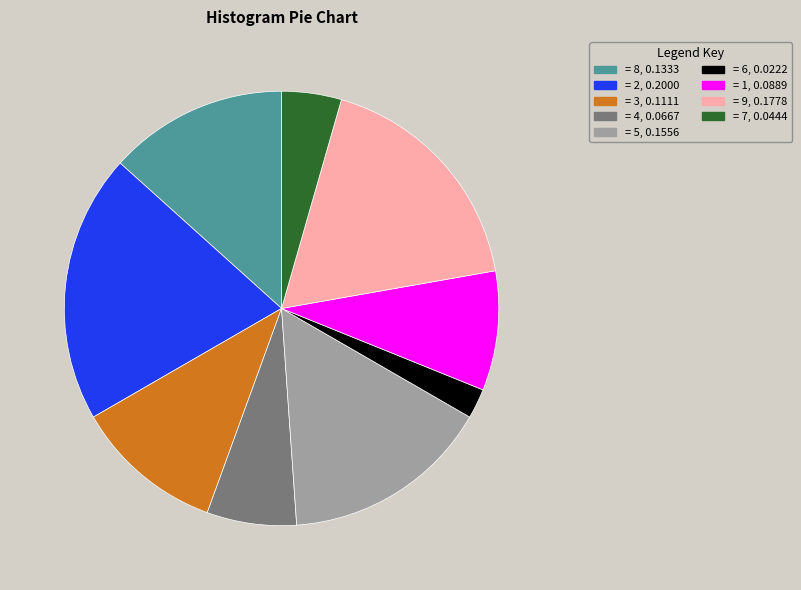

Is there any slice that represents more than half of the pie?

No